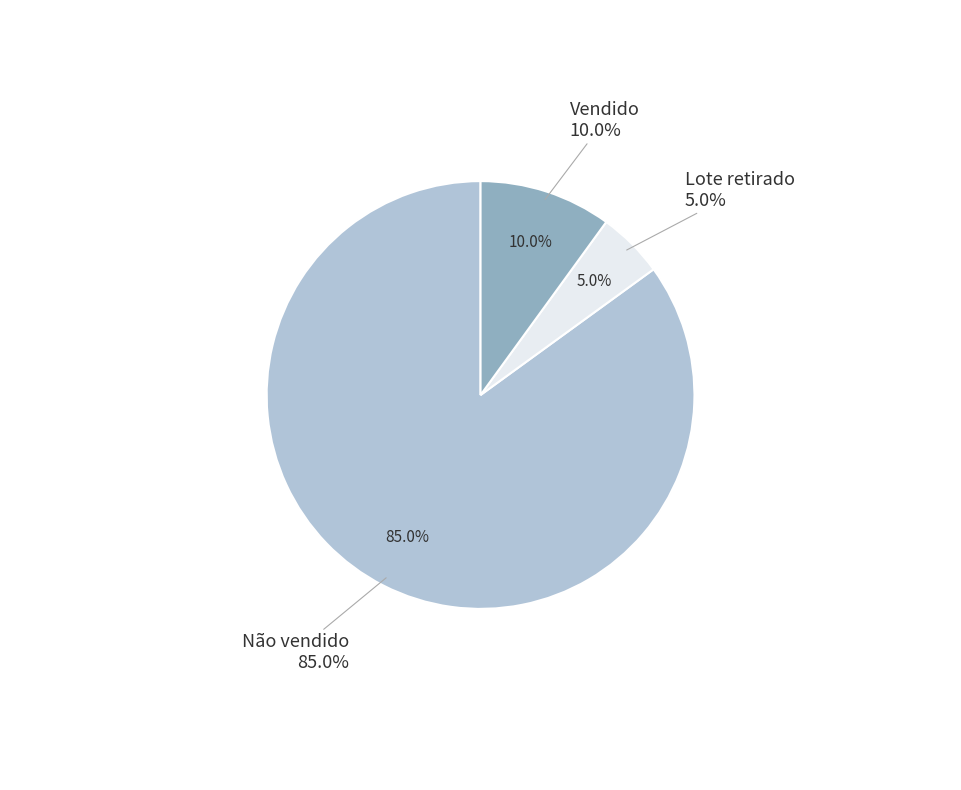

Is there a majority slice in this chart?

Yes